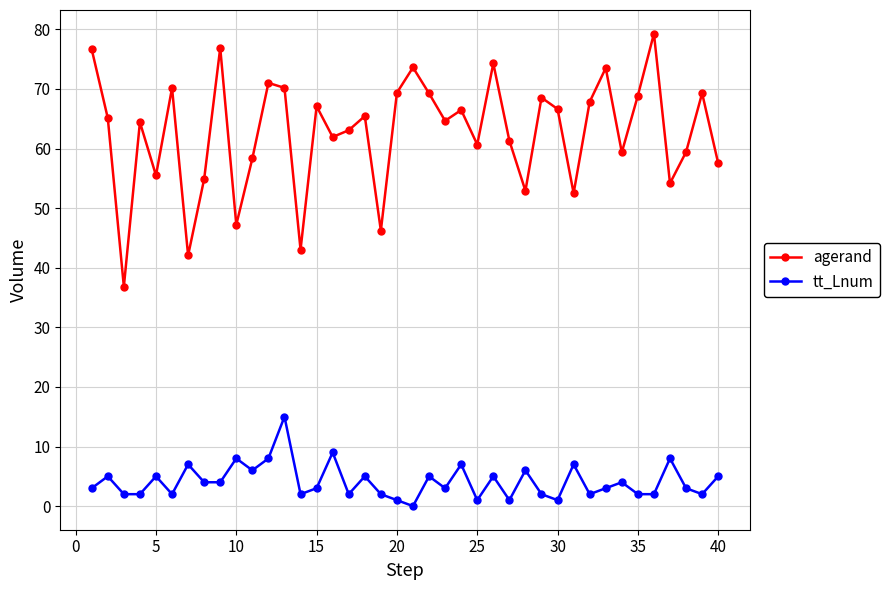

What is the difference between the second highest and minimum values in the agerand series?

40.1